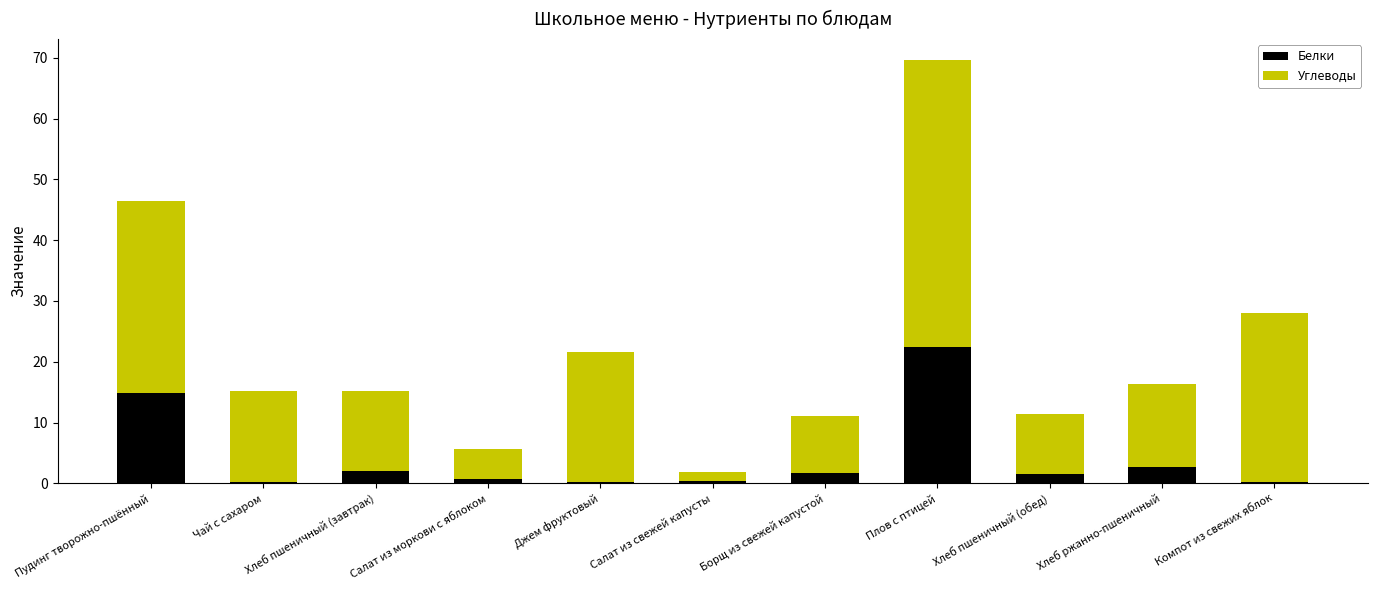

What is the maximum value for Белки?

22.4